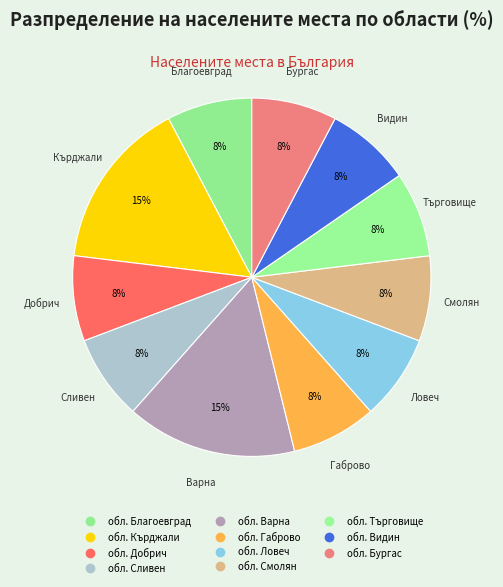

Is there a majority slice in this chart?

No